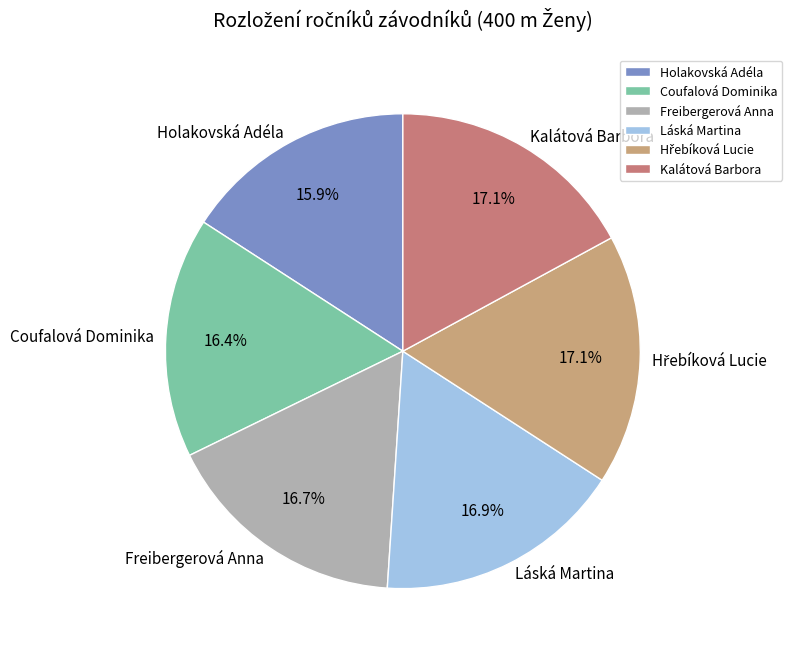

Is there any slice that represents more than half of the pie?

No